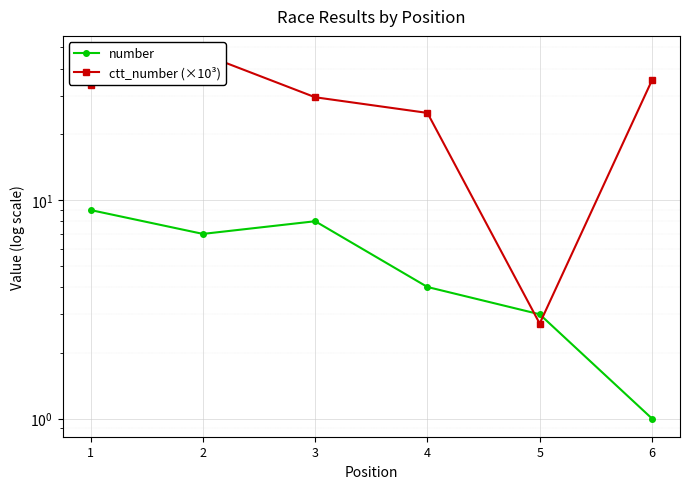

What is the value of the number point at the 5th from the left?

3.0